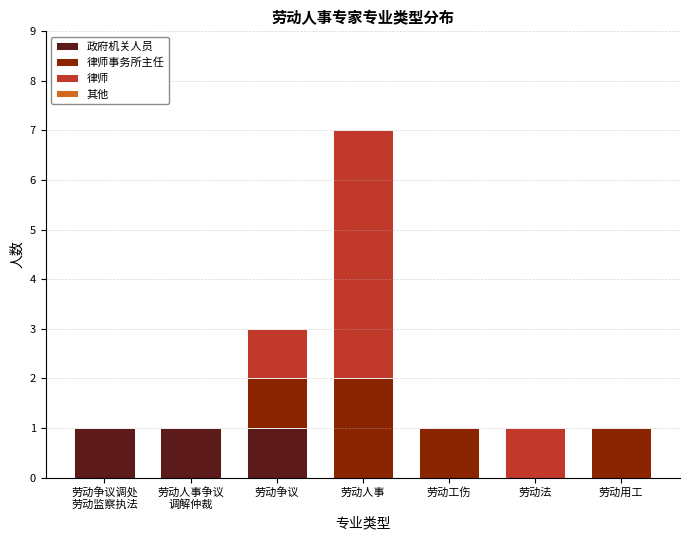

The 政府机关人员 series shows 0 at 劳动工伤. True or false?

True